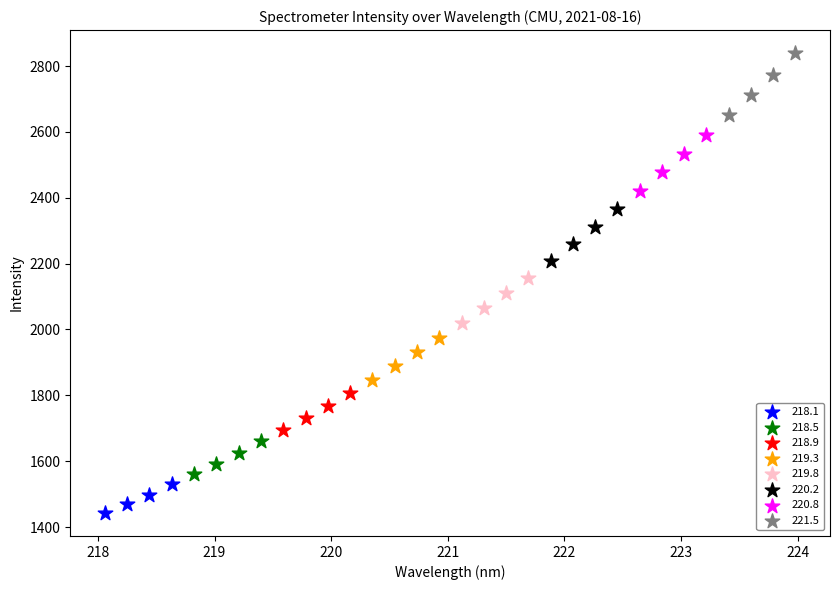

Which series has the widest spread of Y values?

221.5